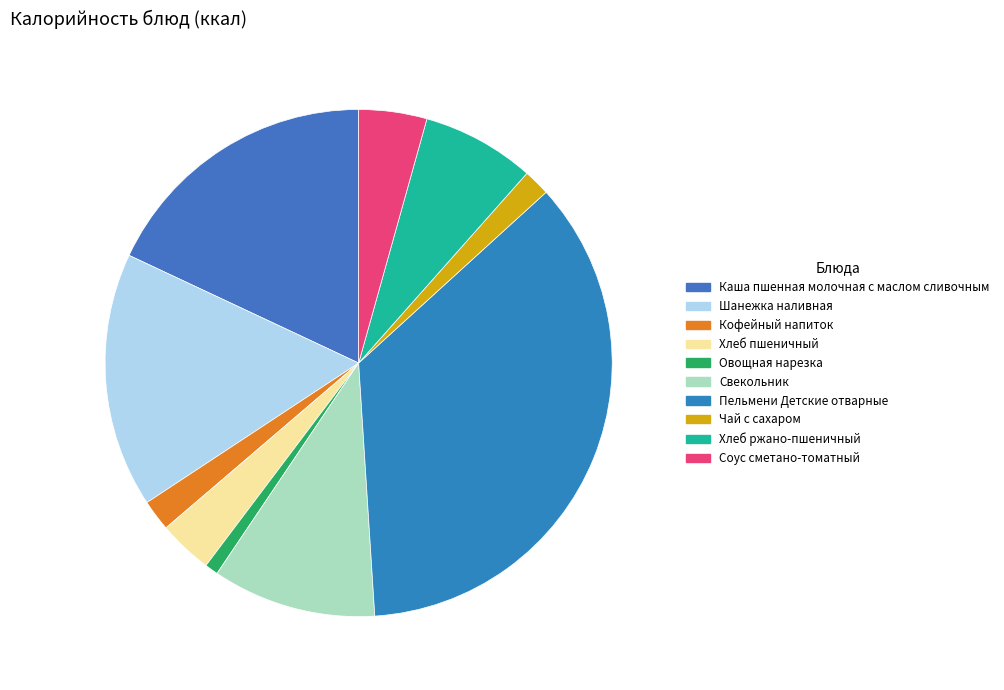

To the nearest percent, what is the difference between the Хлеб ржано-пшеничный and Хлеб пшеничный slice percentages?

4%